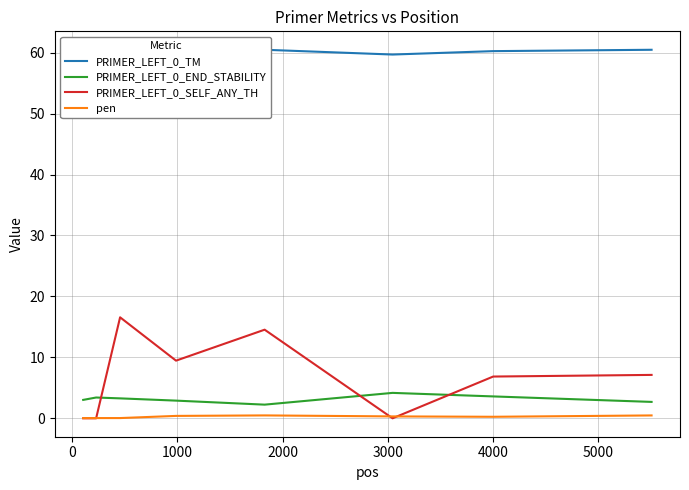

Reading right to left, what are all the values shown in this chart?

PRIMER_LEFT_0_TM: 60.5	60.2	59.7	60.5	60.4	60.0	60.0	60.0
PRIMER_LEFT_0_END_STABILITY: 2.7	3.6	4.2	2.2	2.9	3.3	3.4	3.0
PRIMER_LEFT_0_SELF_ANY_TH: 7.1	6.8	0.0	14.5	9.5	16.6	0.0	0.0
pen: 0.5	0.2	0.3	0.5	0.4	0.0	0.0	0.0